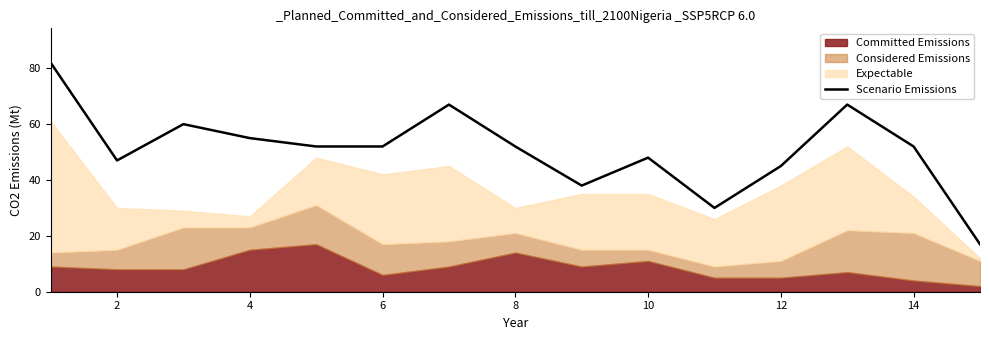

What is the average value?

51